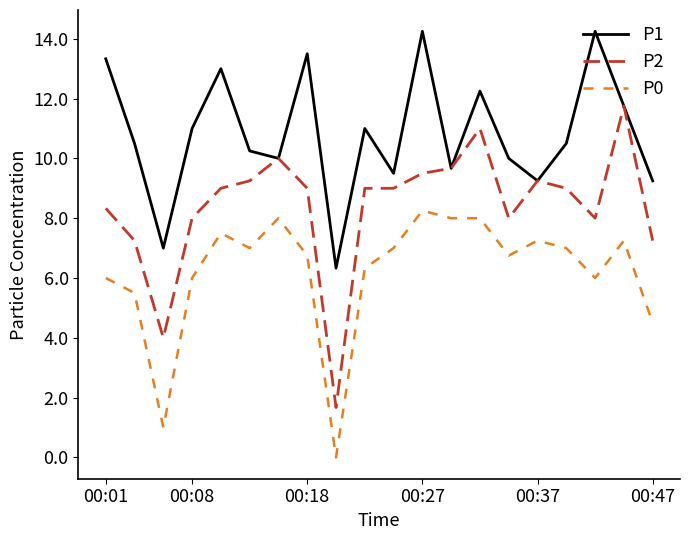

True or false: P0 and P1 cross at least once.

False